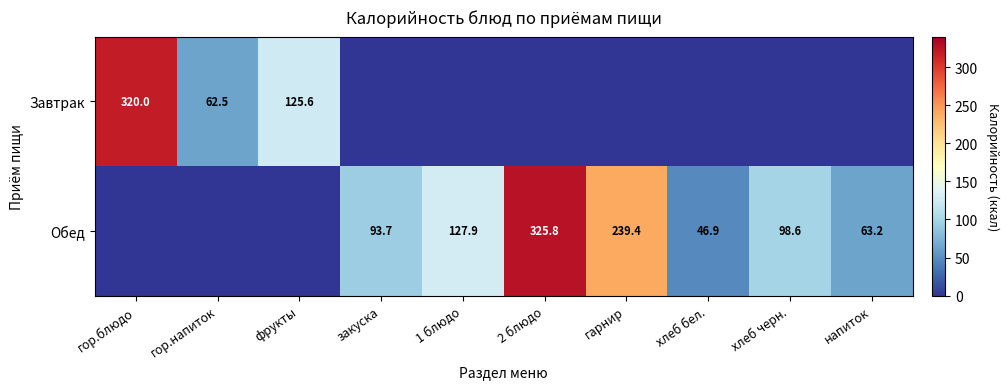

The Обед series shows 127.9 at 1 блюдо. True or false?

True